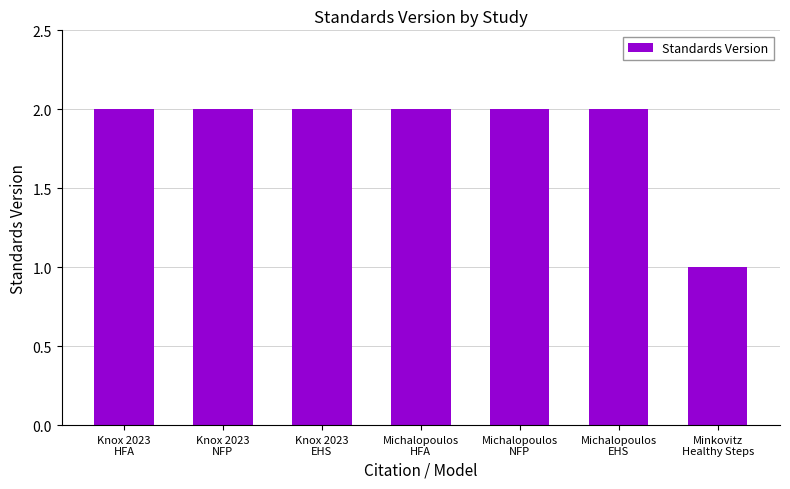

At which category does the chart reach its minimum across all series?

Minkovitz
Healthy Steps